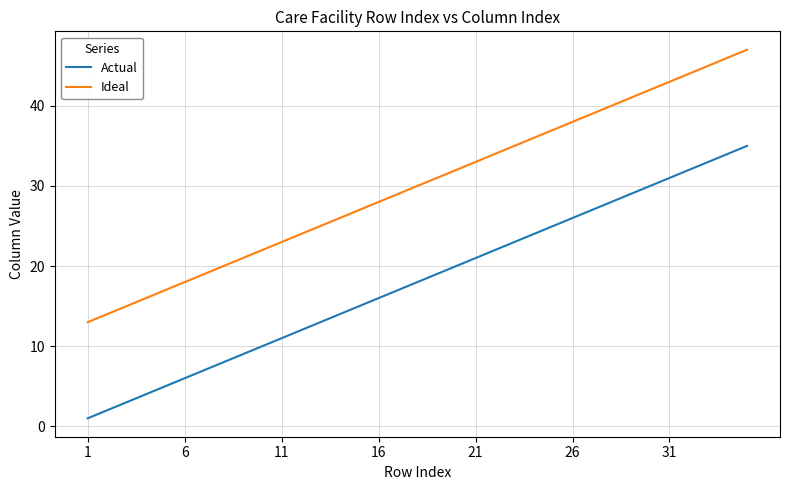

Rank the series by their maximum value, from highest to lowest.

Ideal, Actual